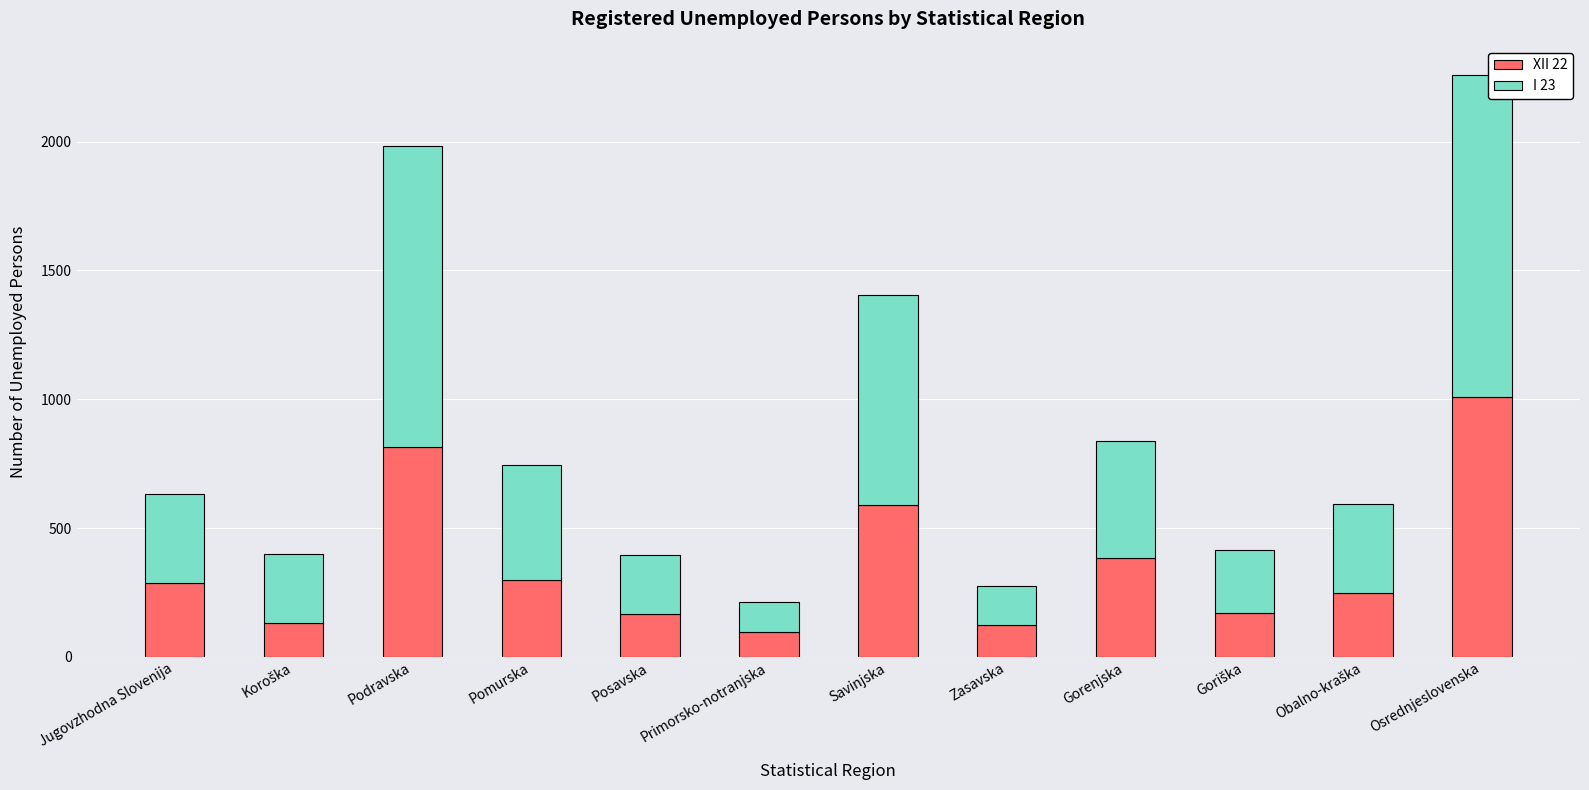

What is the difference between the second highest and second lowest values in the XII 22 series?

691